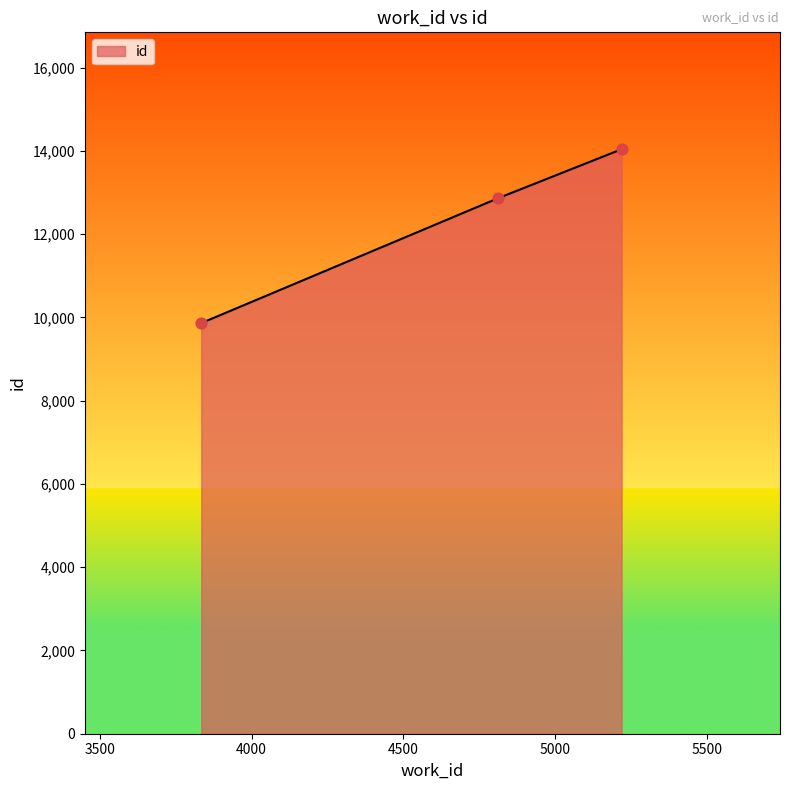

What is the smallest value displayed?

9865